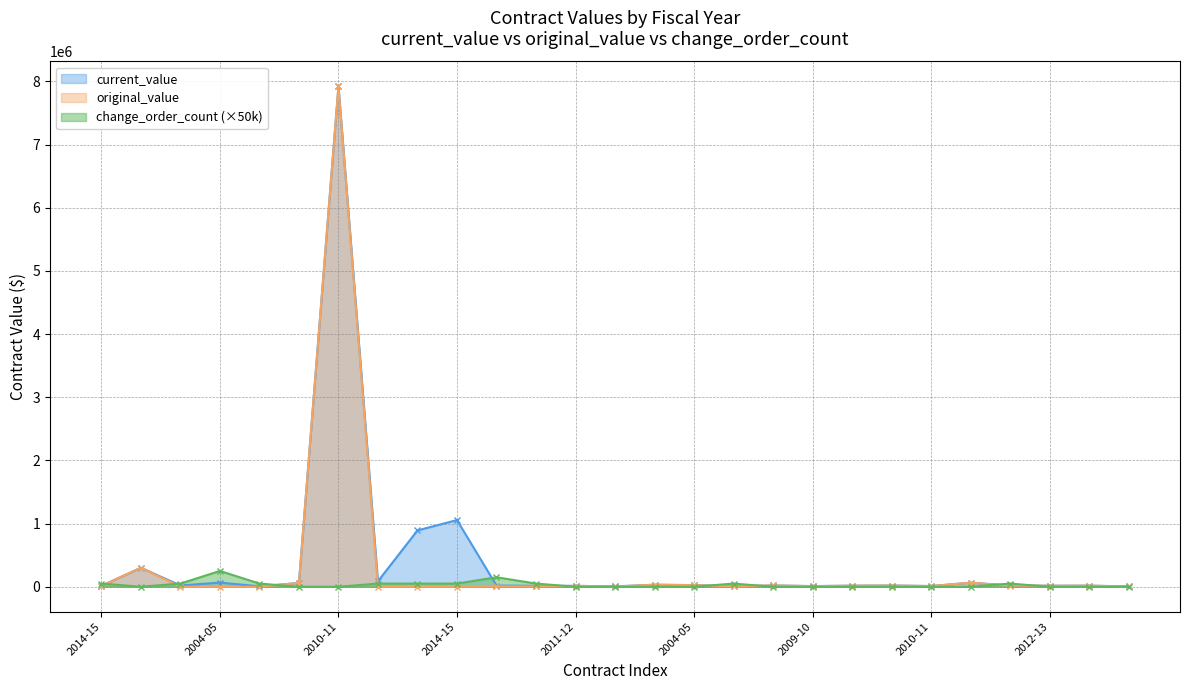

Does the chart have visible grid lines?

Yes